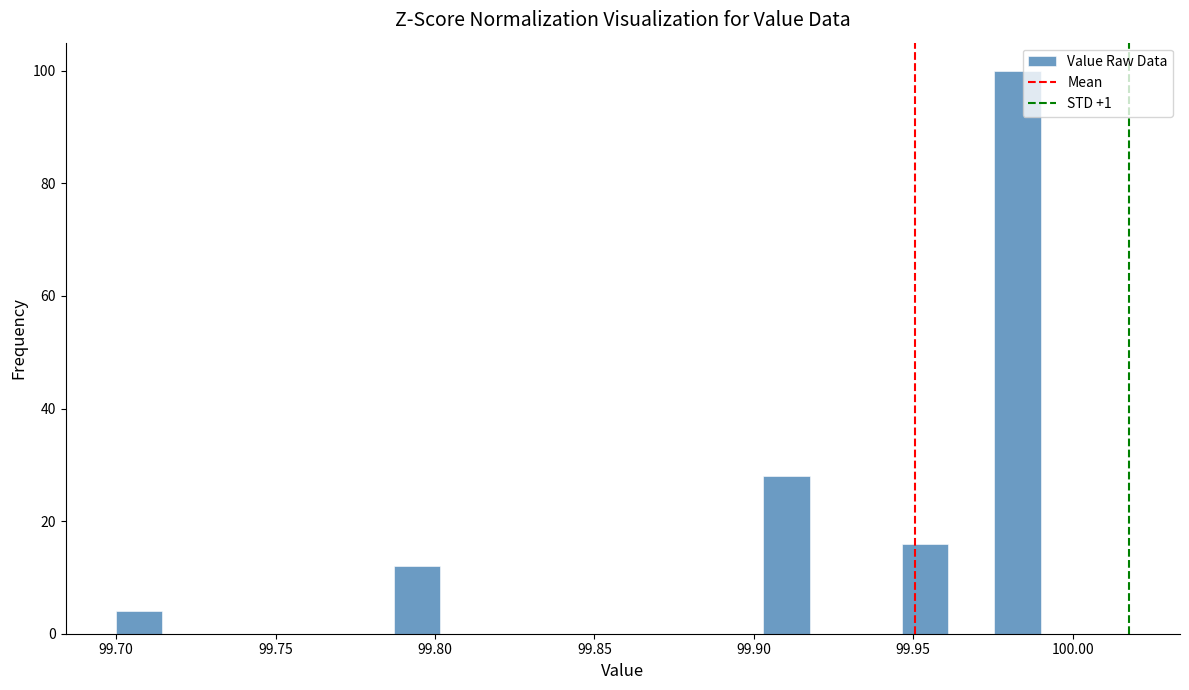

Around what value on the x-axis is the tallest bar? Give the approximate position of its centre, as read against the axis.

99.985